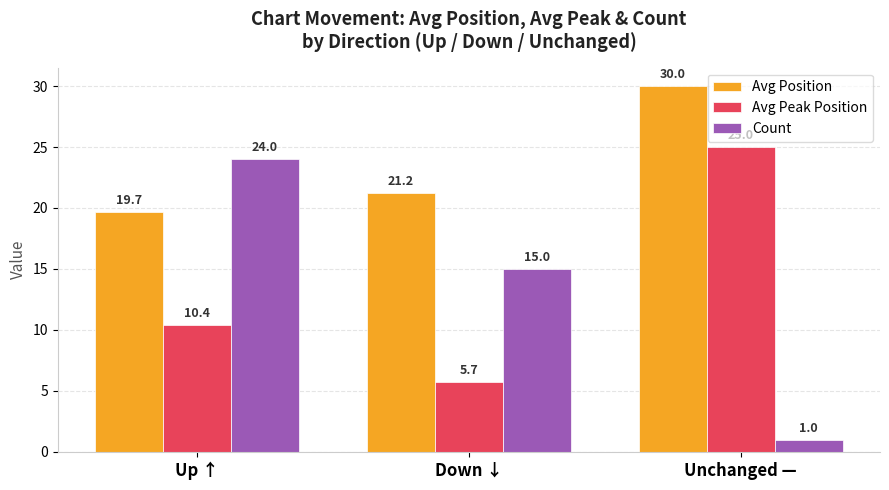

What are all the series names shown in the legend?

Avg Position, Avg Peak Position, Count